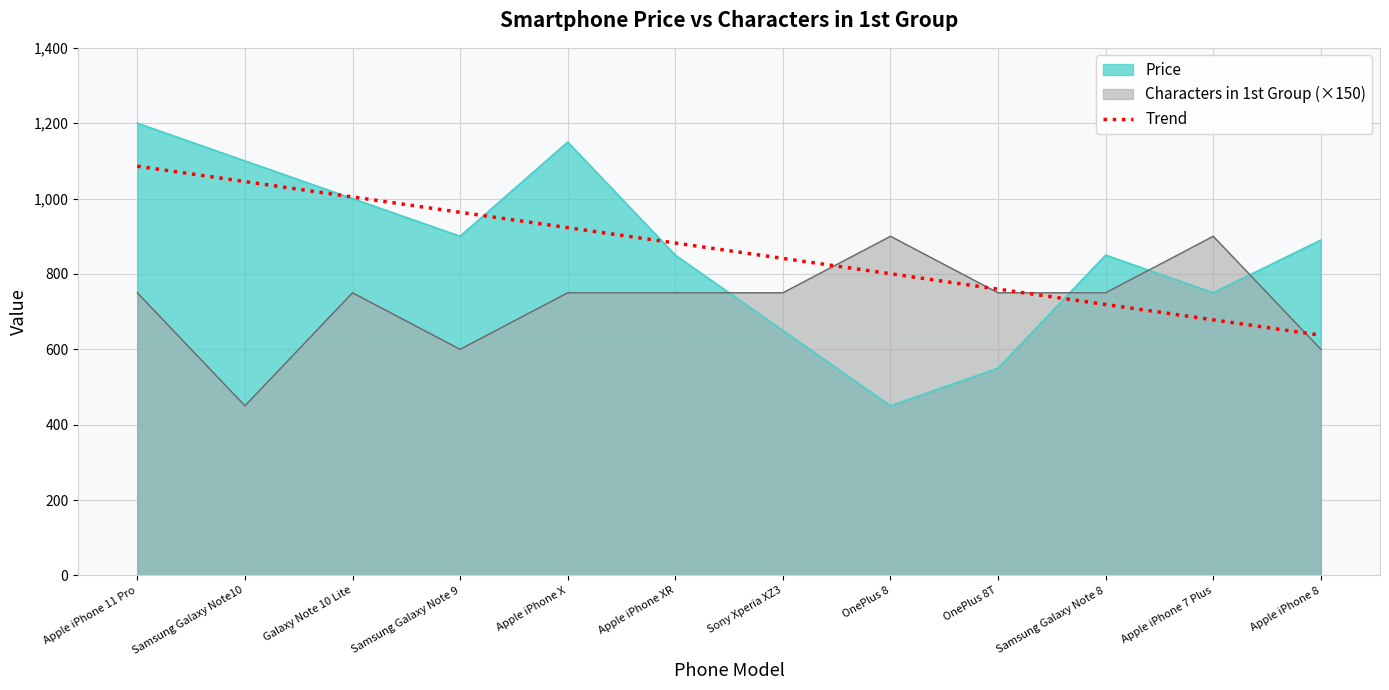

What is the maximum value shown in the chart?

1200.0